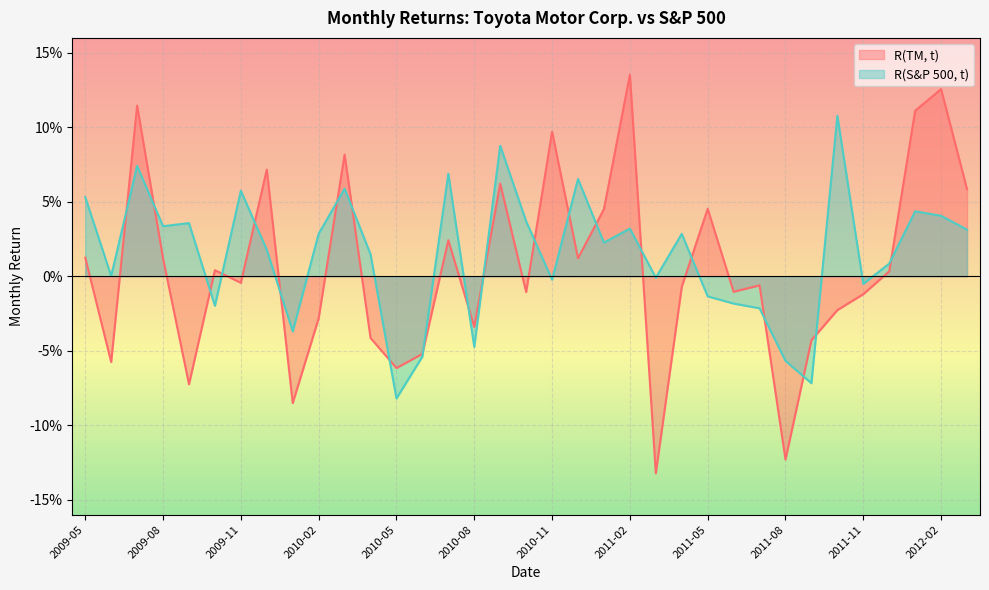

True or false: R(S&P 500, t) has more than 1 interior local peaks.

True